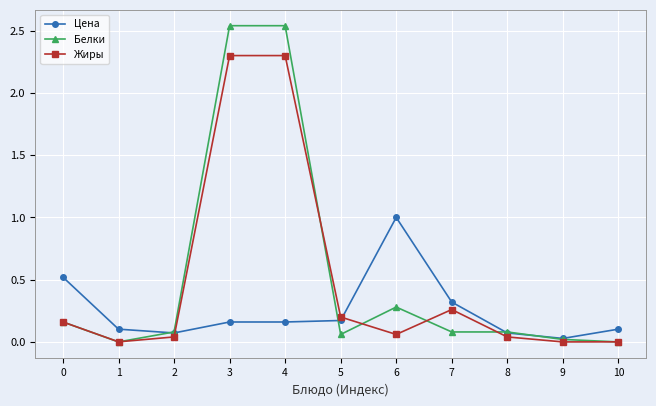

What are all the series names shown in the legend?

Цена, Белки, Жиры